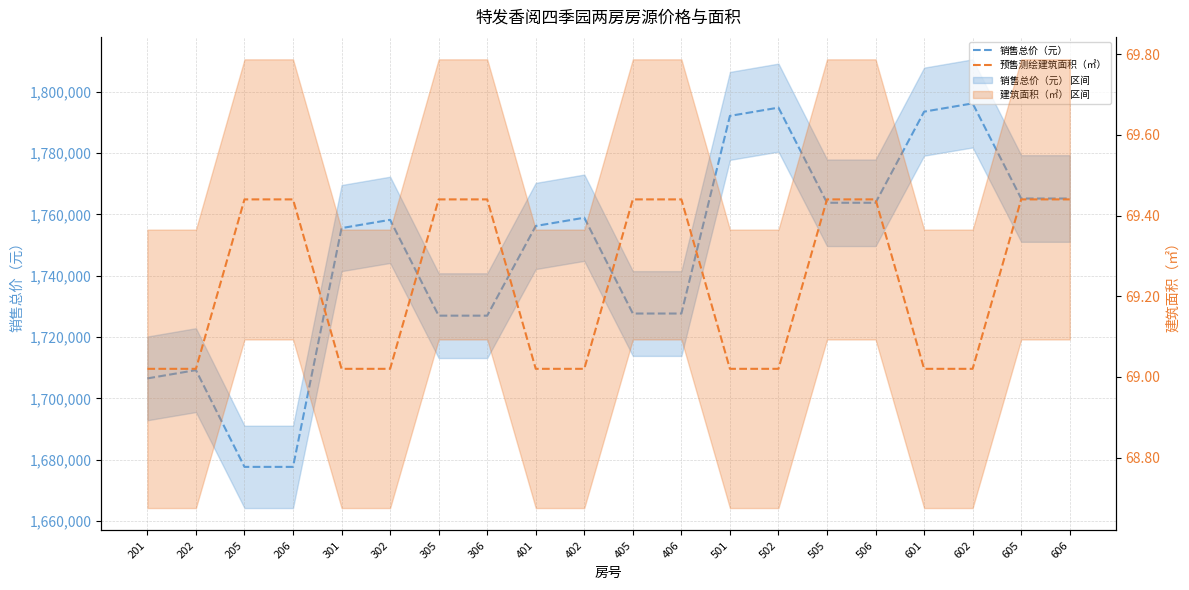

Which series changed the most between 501 and 505?

销售总价（元）